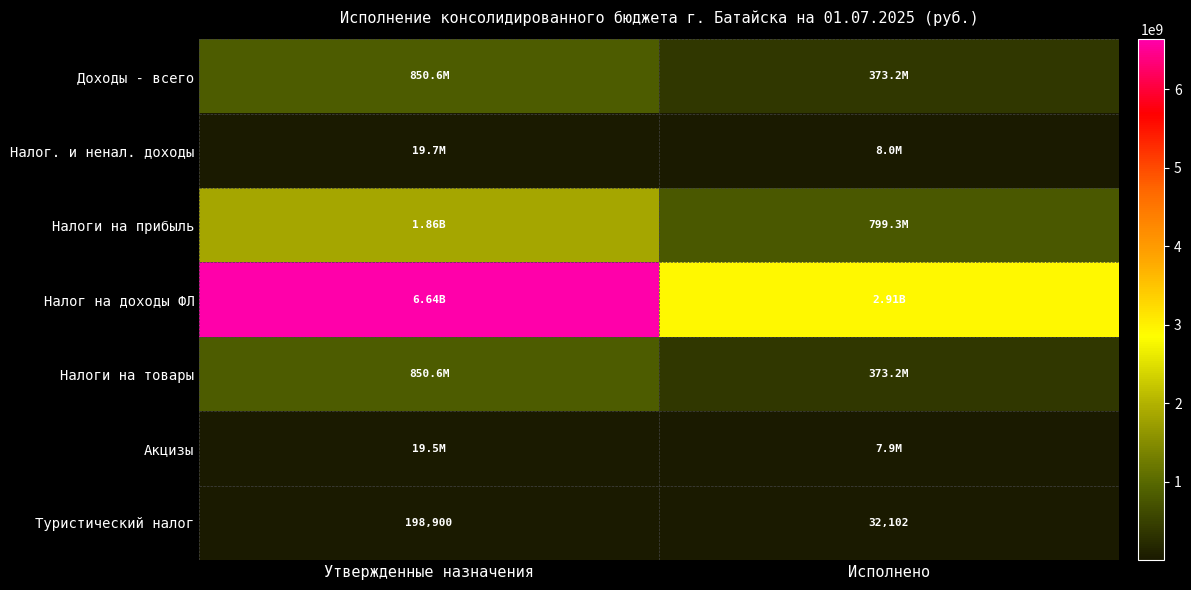

Which category has the lowest value in the Туристический налог series?

Исполнено